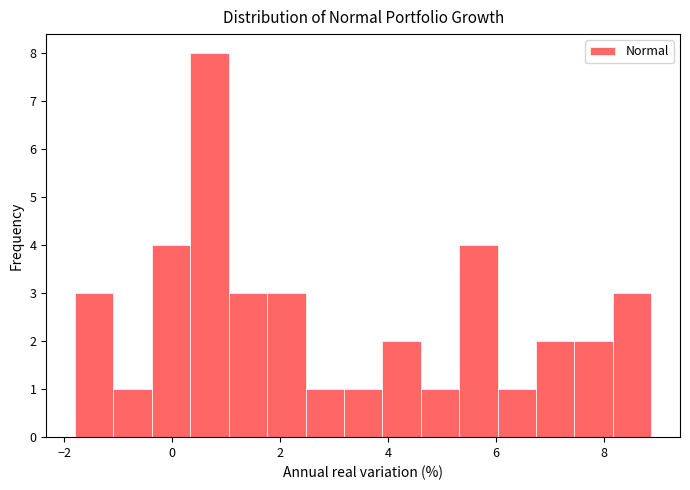

Around what value on the x-axis is the tallest bar? Give the approximate position of its centre, as read against the axis.

0.6